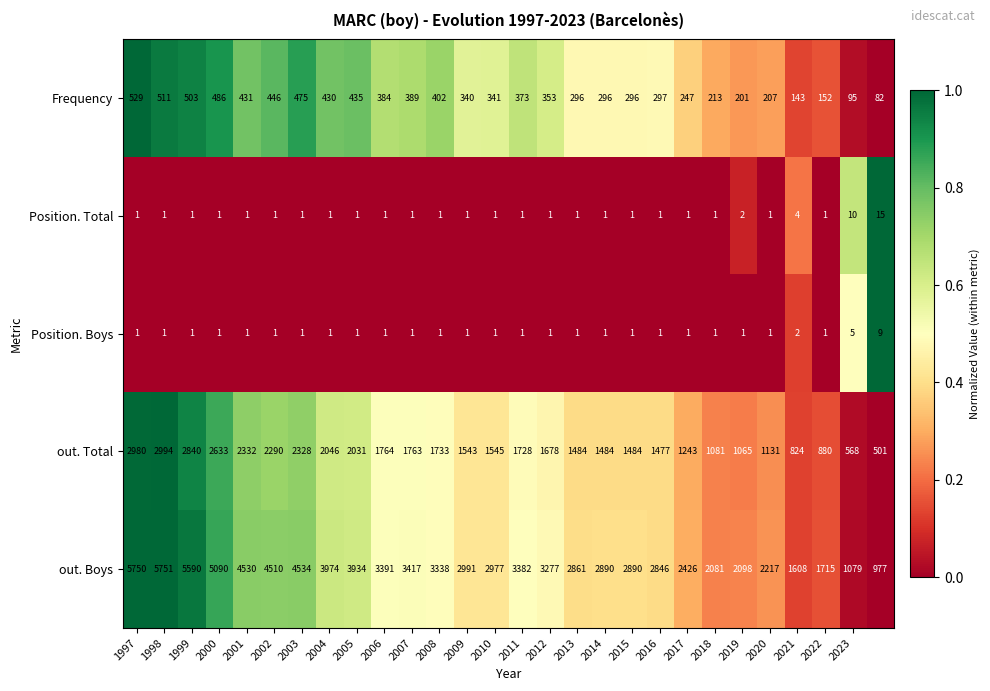

What is the difference between the maximum and minimum values in the Position. Total series?

14